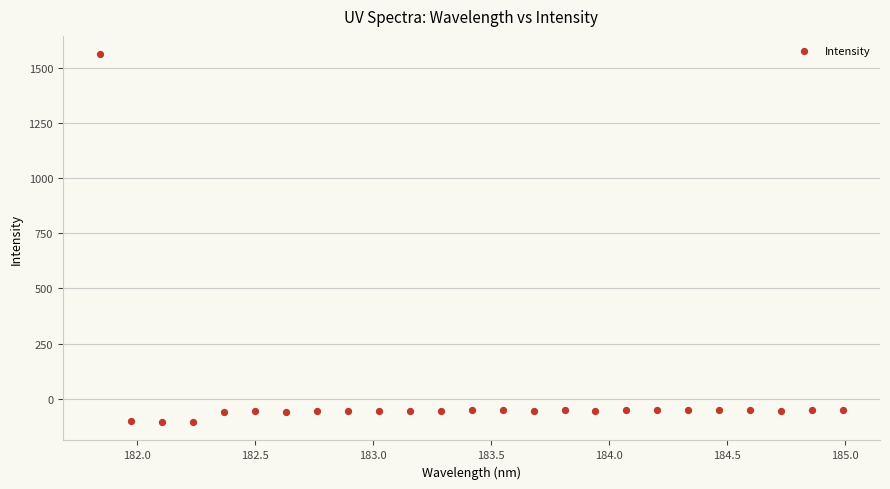

What is the range of Y values (max minus min)?

1670.6